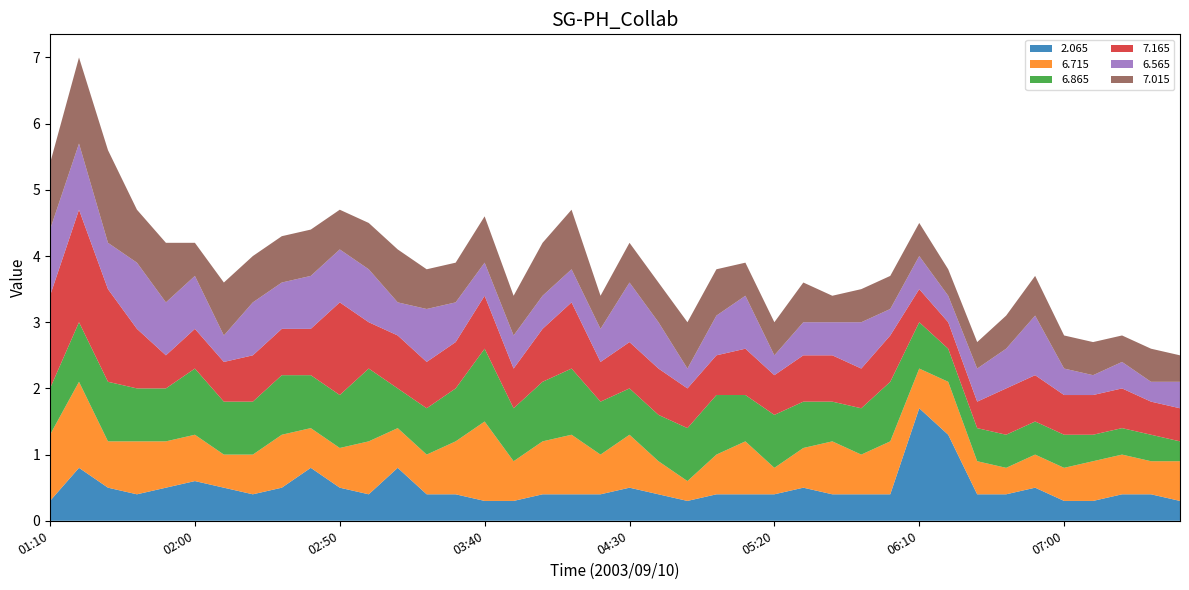

Reading left to right, what are all the values shown in this chart?

2.065: 01:10=0.3	01:20=0.8	01:30=0.5	01:40=0.4	01:50=0.5	02:00=0.6	02:10=0.5	02:20=0.4	02:30=0.5	02:40=0.8	02:50=0.5	03:00=0.4	03:10=0.8	03:20=0.4	03:30=0.4	03:40=0.3	03:50=0.3	04:00=0.4	04:10=0.4	04:20=0.4	04:30=0.5	04:40=0.4	04:50=0.3	05:00=0.4	05:10=0.4	05:20=0.4	05:30=0.5	05:40=0.4	05:50=0.4	06:00=0.4	06:10=1.7	06:20=1.3	06:30=0.4	06:40=0.4	06:50=0.5	07:00=0.3	07:10=0.3	07:20=0.4	07:30=0.4	07:40=0.3
6.715: 01:10=1.0	01:20=1.3	01:30=0.7	01:40=0.8	01:50=0.7	02:00=0.7	02:10=0.5	02:20=0.6	02:30=0.8	02:40=0.6	02:50=0.6	03:00=0.8	03:10=0.6	03:20=0.6	03:30=0.8	03:40=1.2	03:50=0.6	04:00=0.8	04:10=0.9	04:20=0.6	04:30=0.8	04:40=0.5	04:50=0.3	05:00=0.6	05:10=0.8	05:20=0.4	05:30=0.6	05:40=0.8	05:50=0.6	06:00=0.8	06:10=0.6	06:20=0.8	06:30=0.5	06:40=0.4	06:50=0.5	07:00=0.5	07:10=0.6	07:20=0.6	07:30=0.5	07:40=0.6
6.865: 01:10=0.7	01:20=0.9	01:30=0.9	01:40=0.8	01:50=0.8	02:00=1.0	02:10=0.8	02:20=0.8	02:30=0.9	02:40=0.8	02:50=0.8	03:00=1.1	03:10=0.6	03:20=0.7	03:30=0.8	03:40=1.1	03:50=0.8	04:00=0.9	04:10=1.0	04:20=0.8	04:30=0.7	04:40=0.7	04:50=0.8	05:00=0.9	05:10=0.7	05:20=0.8	05:30=0.7	05:40=0.6	05:50=0.7	06:00=0.9	06:10=0.7	06:20=0.5	06:30=0.5	06:40=0.5	06:50=0.5	07:00=0.5	07:10=0.4	07:20=0.4	07:30=0.4	07:40=0.3
7.165: 01:10=1.4	01:20=1.7	01:30=1.4	01:40=0.9	01:50=0.5	02:00=0.6	02:10=0.6	02:20=0.7	02:30=0.7	02:40=0.7	02:50=1.4	03:00=0.7	03:10=0.8	03:20=0.7	03:30=0.7	03:40=0.8	03:50=0.6	04:00=0.8	04:10=1.0	04:20=0.6	04:30=0.7	04:40=0.7	04:50=0.6	05:00=0.6	05:10=0.7	05:20=0.6	05:30=0.7	05:40=0.7	05:50=0.6	06:00=0.7	06:10=0.5	06:20=0.4	06:30=0.4	06:40=0.7	06:50=0.7	07:00=0.6	07:10=0.6	07:20=0.6	07:30=0.5	07:40=0.5
6.565: 01:10=1.0	01:20=1.0	01:30=0.7	01:40=1.0	01:50=0.8	02:00=0.8	02:10=0.4	02:20=0.8	02:30=0.7	02:40=0.8	02:50=0.8	03:00=0.8	03:10=0.5	03:20=0.8	03:30=0.6	03:40=0.5	03:50=0.5	04:00=0.5	04:10=0.5	04:20=0.5	04:30=0.9	04:40=0.7	04:50=0.3	05:00=0.6	05:10=0.8	05:20=0.3	05:30=0.5	05:40=0.5	05:50=0.7	06:00=0.4	06:10=0.5	06:20=0.4	06:30=0.5	06:40=0.6	06:50=0.9	07:00=0.4	07:10=0.3	07:20=0.4	07:30=0.3	07:40=0.4
7.015: 01:10=1.0	01:20=1.3	01:30=1.4	01:40=0.8	01:50=0.9	02:00=0.5	02:10=0.8	02:20=0.7	02:30=0.7	02:40=0.7	02:50=0.6	03:00=0.7	03:10=0.8	03:20=0.6	03:30=0.6	03:40=0.7	03:50=0.6	04:00=0.8	04:10=0.9	04:20=0.5	04:30=0.6	04:40=0.6	04:50=0.7	05:00=0.7	05:10=0.5	05:20=0.5	05:30=0.6	05:40=0.4	05:50=0.5	06:00=0.5	06:10=0.5	06:20=0.4	06:30=0.4	06:40=0.5	06:50=0.6	07:00=0.5	07:10=0.5	07:20=0.4	07:30=0.5	07:40=0.4